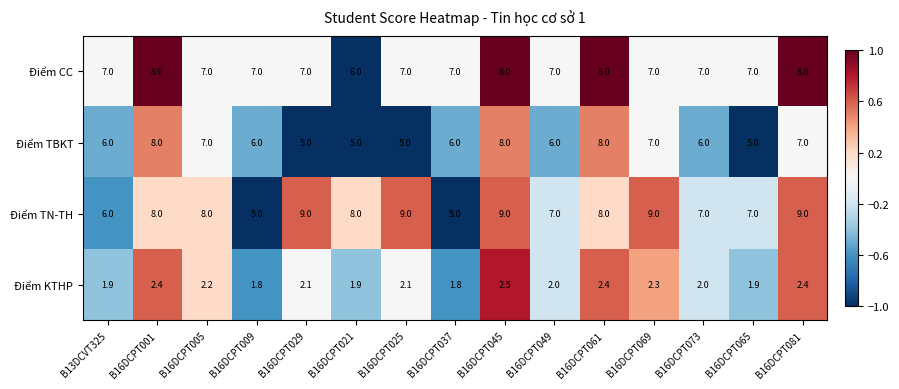

True or false: Điểm TN-TH has a value of 6.8 at B16DCPT009.

False